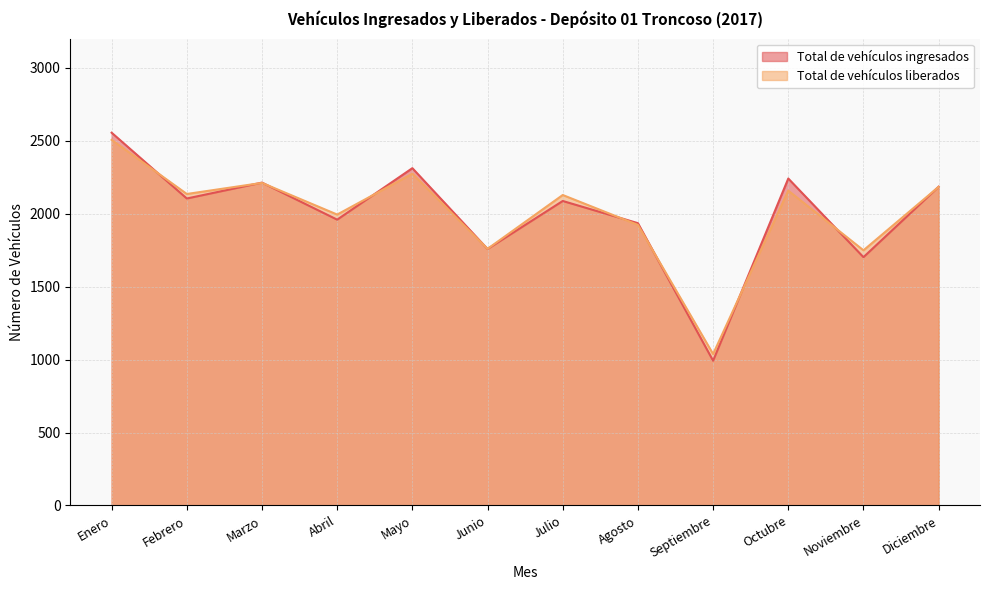

Reading left to right, what are all the values shown in this chart?

Total de vehículos ingresados: 2555	2104	2213	1959	2312	1758	2087	1935	992	2241	1702	2185
Total de vehículos liberados: 2506	2135	2211	1994	2274	1759	2128	1923	1038	2158	1749	2184